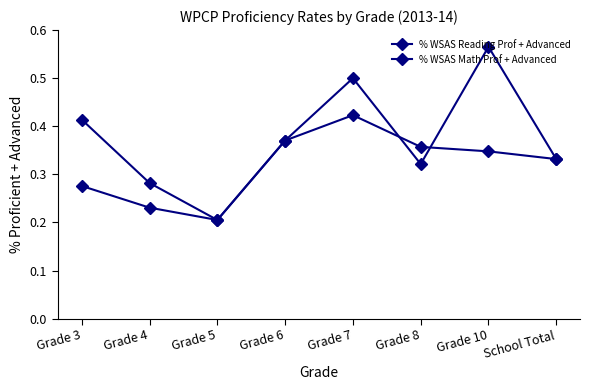

Which series has the largest range (max minus min)?

% WSAS Reading Prof + Advanced